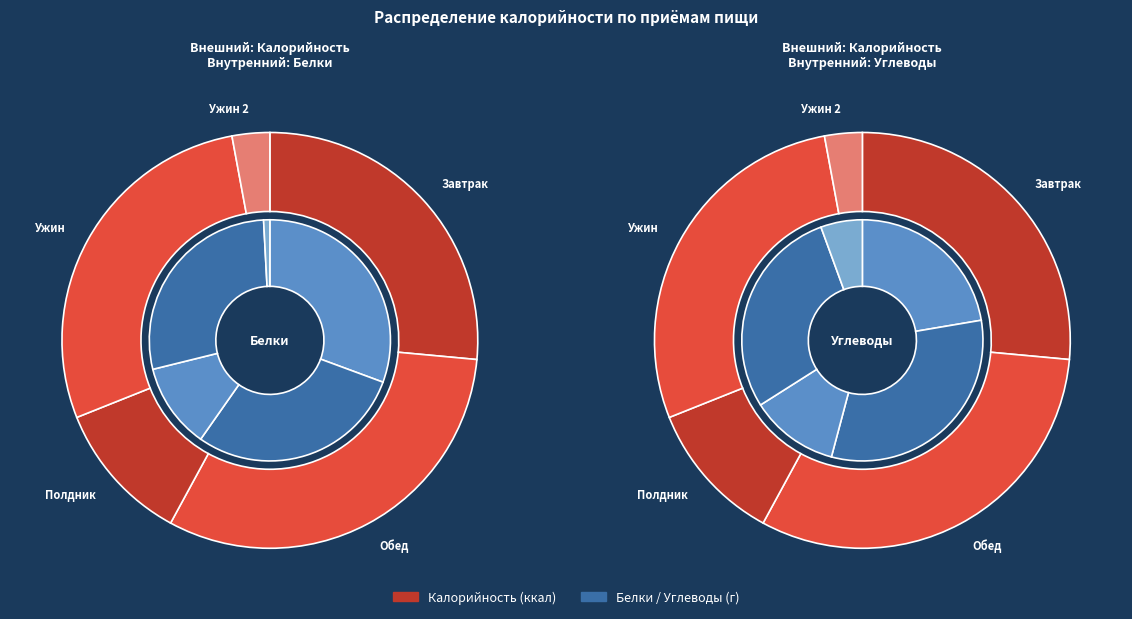

Which series changed the most between Обед and Ужин?

Калорийность